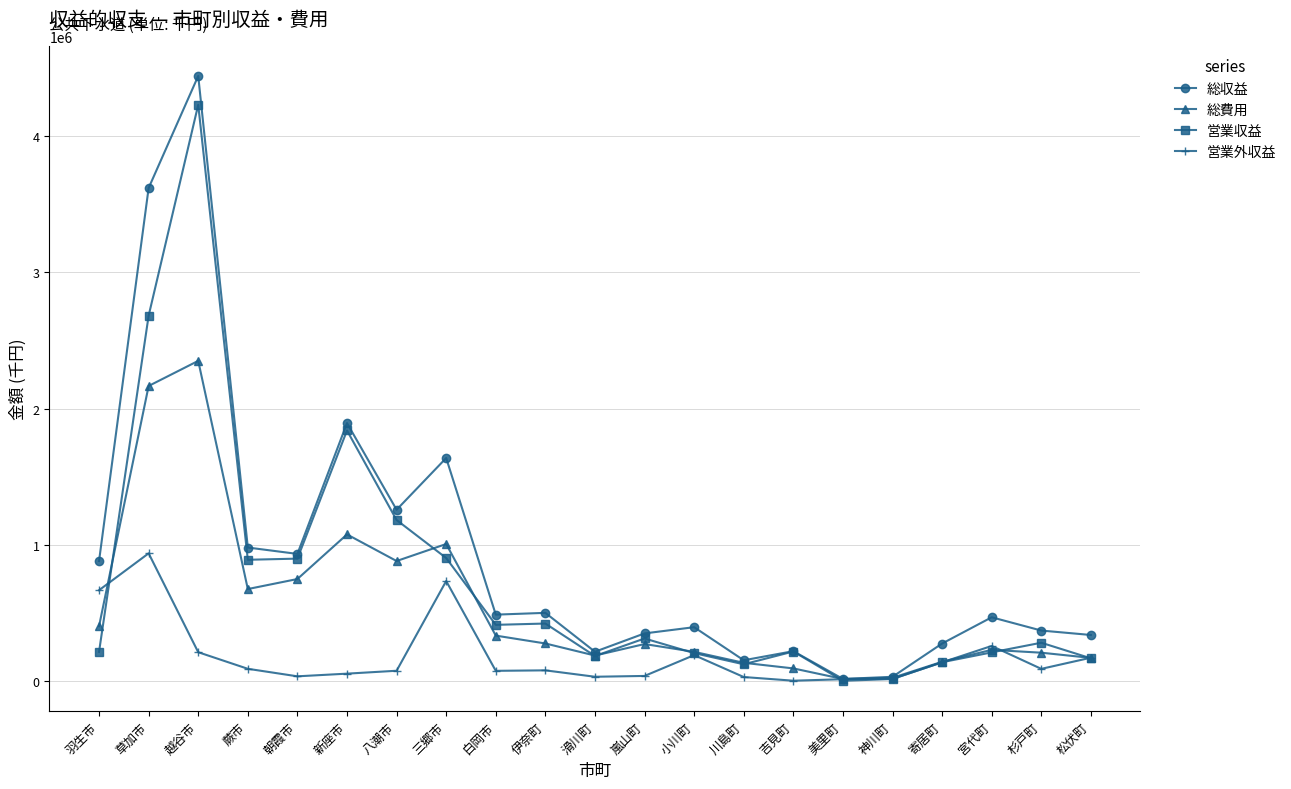

Between 朝霞市 and 伊奈町, which series saw the biggest shift?

営業収益